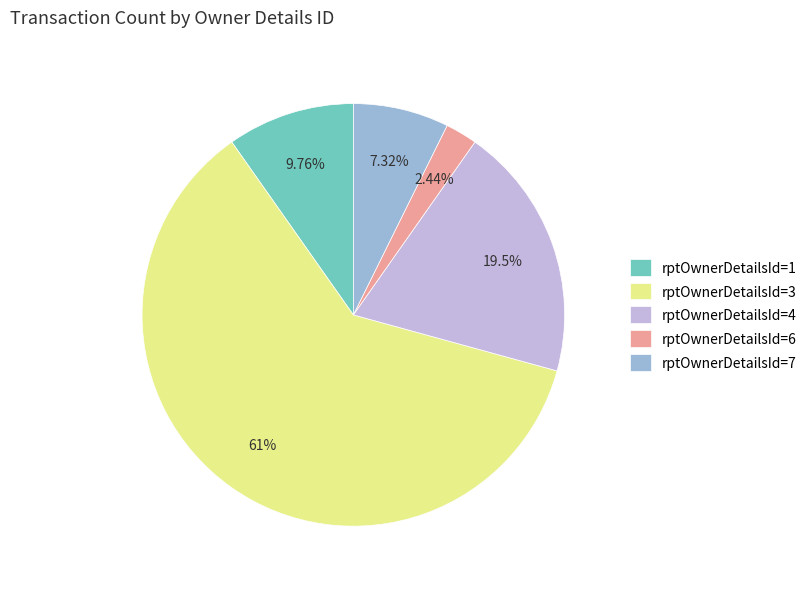

Combined, what portion of the pie is rptOwnerDetailsId=7 and rptOwnerDetailsId=3?

68.3%